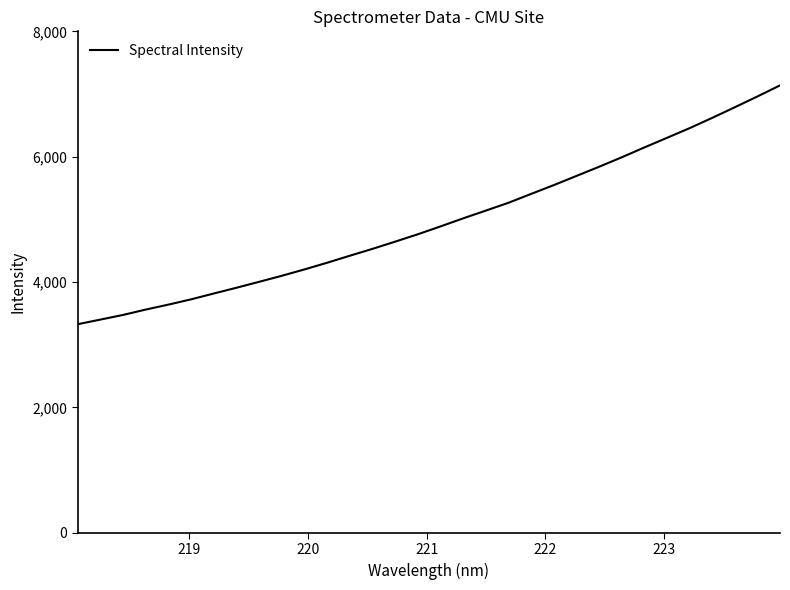

What is the smallest value displayed?

3327.9